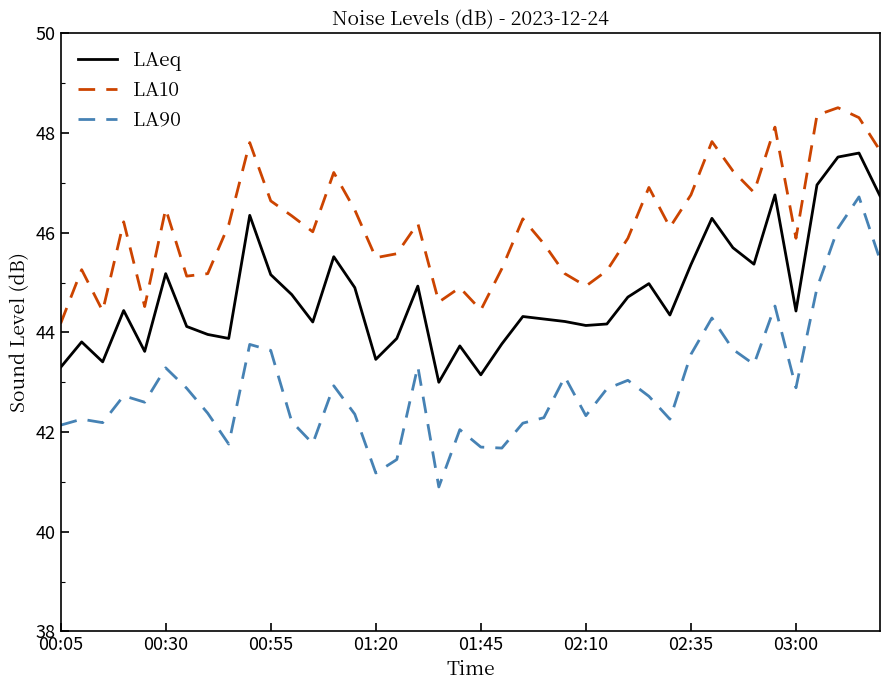

What is the highest value of the LA90 series?

46.7